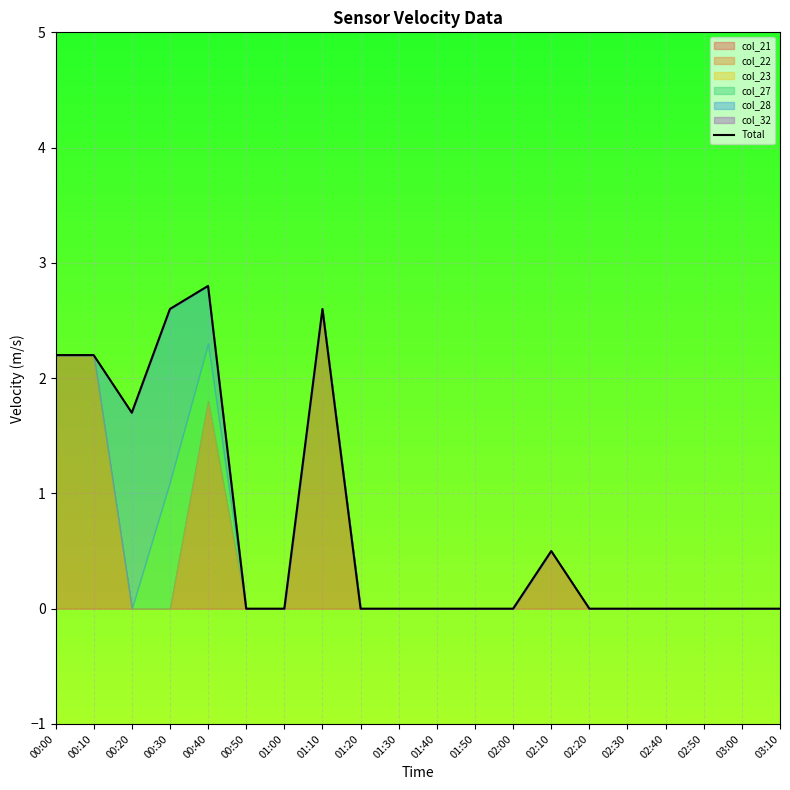

List the labels in order of value, largest first.

00:40, 00:30, 01:10, 00:00, 00:10, 00:20, 02:10, 00:50, 01:00, 01:20, 01:30, 01:40, 01:50, 02:00, 02:20, 02:30, 02:40, 02:50, 03:00, 03:10